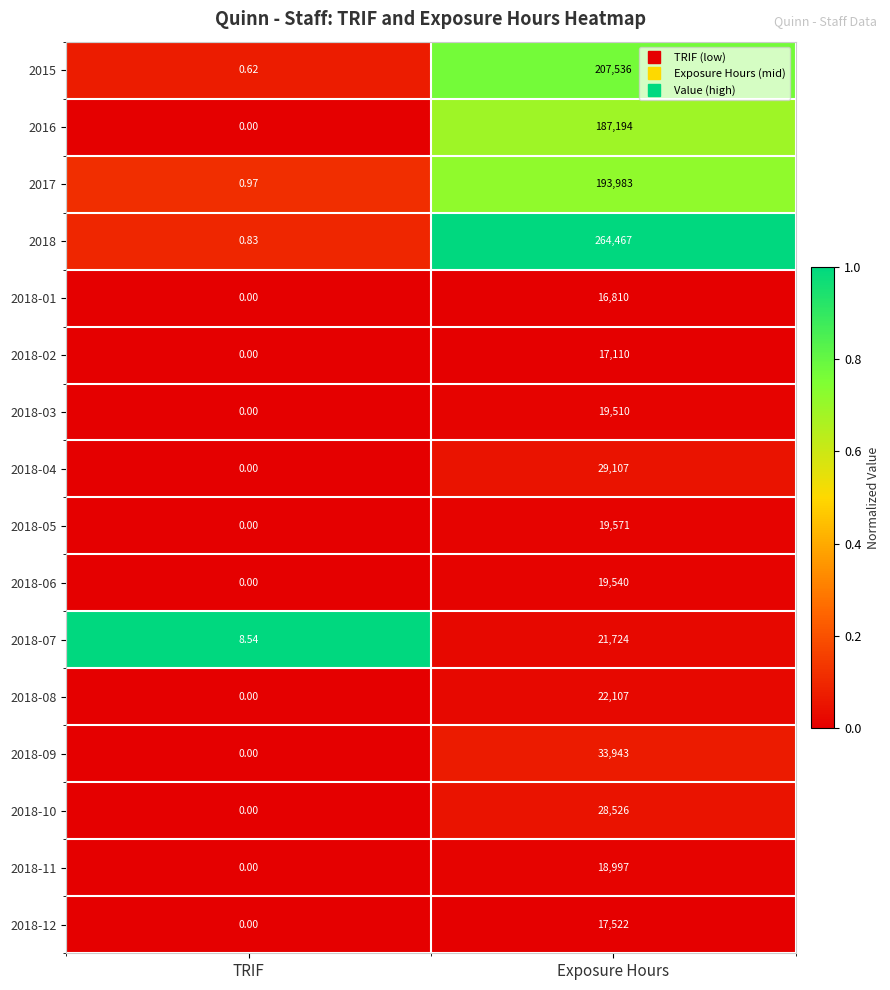

Which series has the widest spread of values?

2018